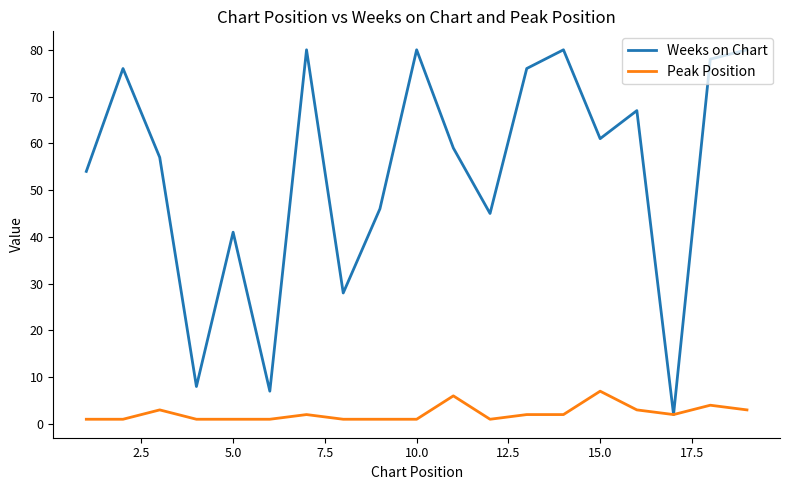

Which series has the largest total across all categories?

Weeks on Chart